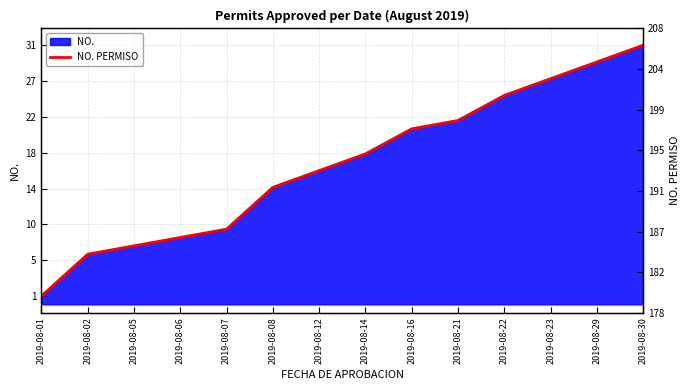

Between 2019-08-05 and 2019-08-29, which is larger?

2019-08-29